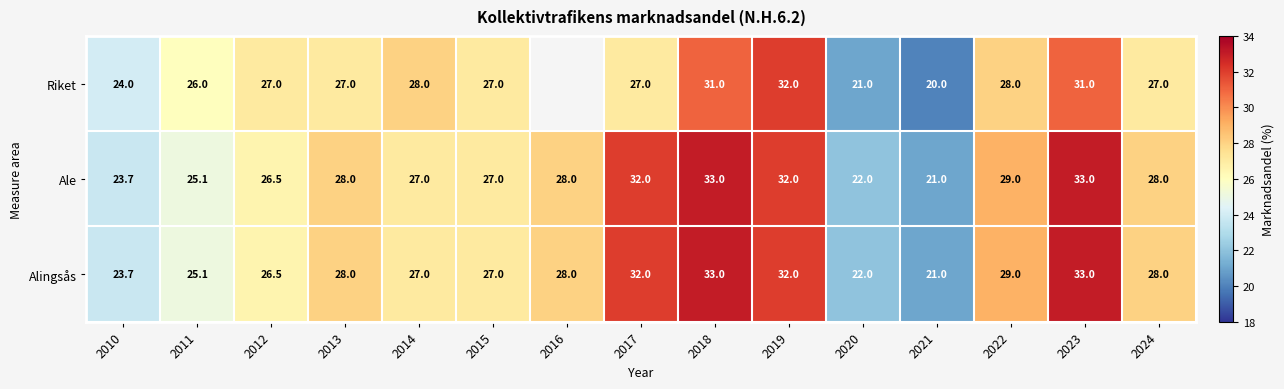

What is the difference between the highest and lowest values at 2013?

1.0